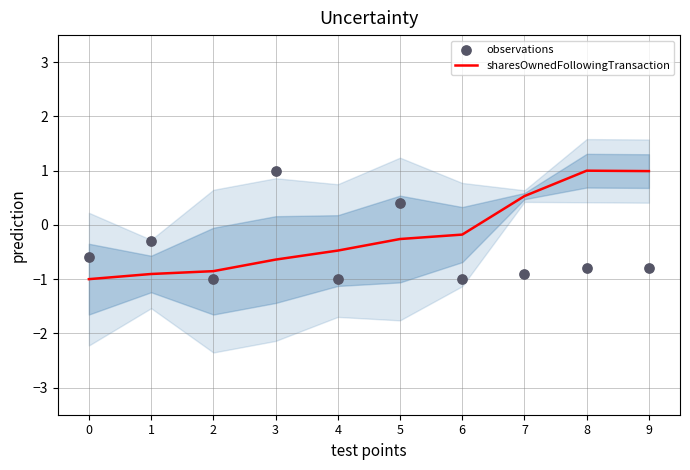

What are all the series names shown in the legend?

sharesOwnedFollowingTransaction, observations